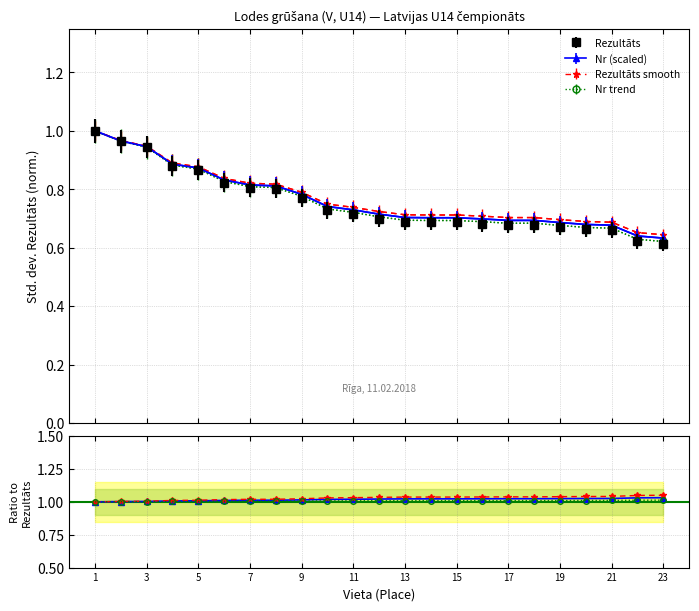

True or false: Nr trend and Rezultāts smooth cross at least once.

False